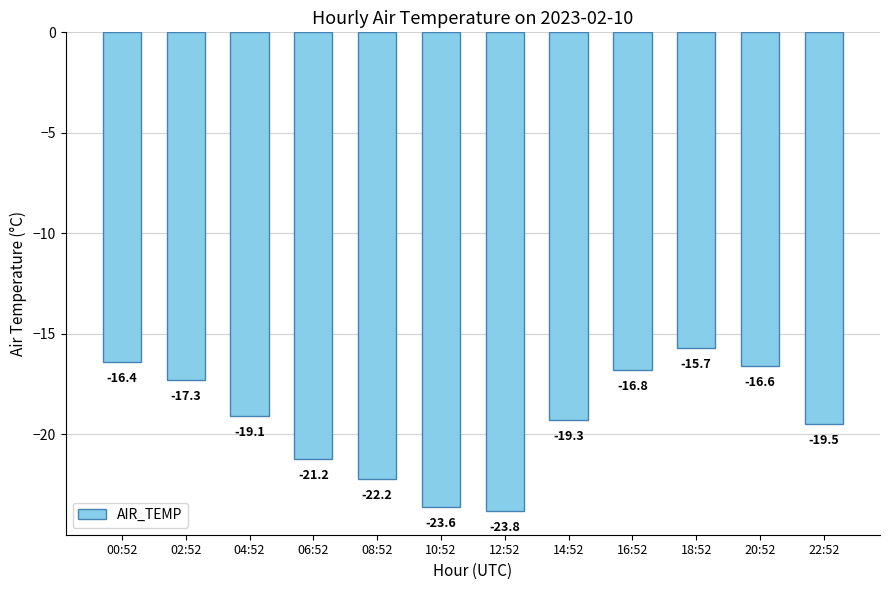

Reading left to right, transcribe all the data shown in this chart.

-16.4	-17.3	-19.1	-21.2	-22.2	-23.6	-23.8	-19.3	-16.8	-15.7	-16.6	-19.5